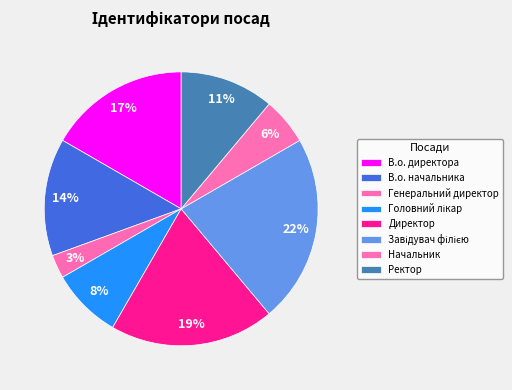

Approximately how many times larger is the value at Головний лікар compared to В.о. начальника?

0.6